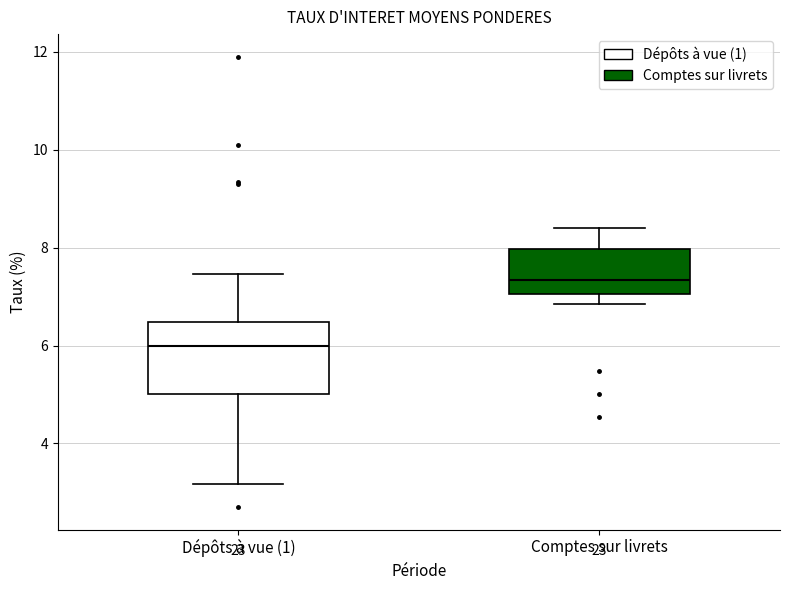

Comparing the boxes themselves (not the whiskers), which one is the tallest?

Dépôts à vue (1)